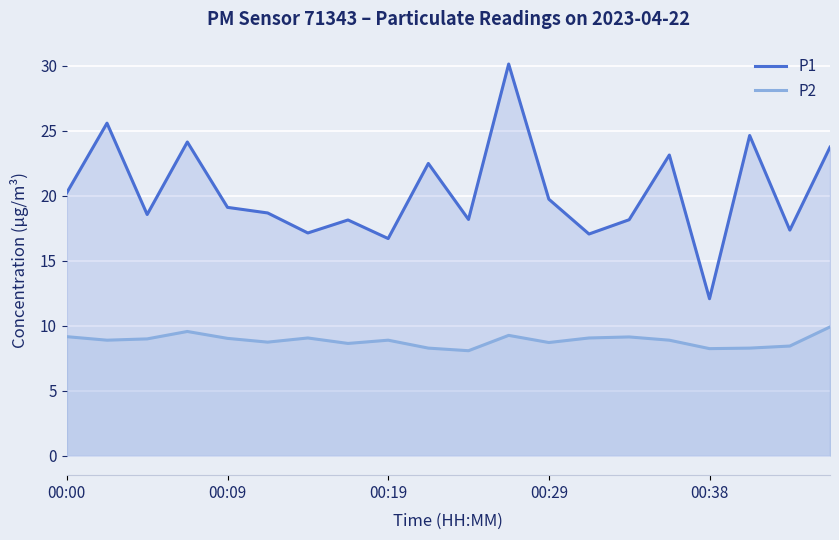

The value of P1 at 11 is 19.8. True or false?

False